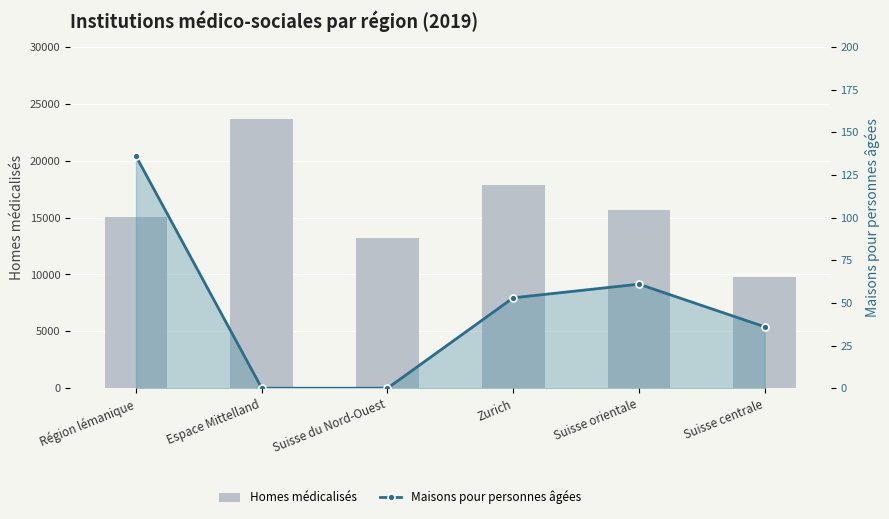

The value of Maisons pour personnes âgées at Zurich is 23. True or false?

False